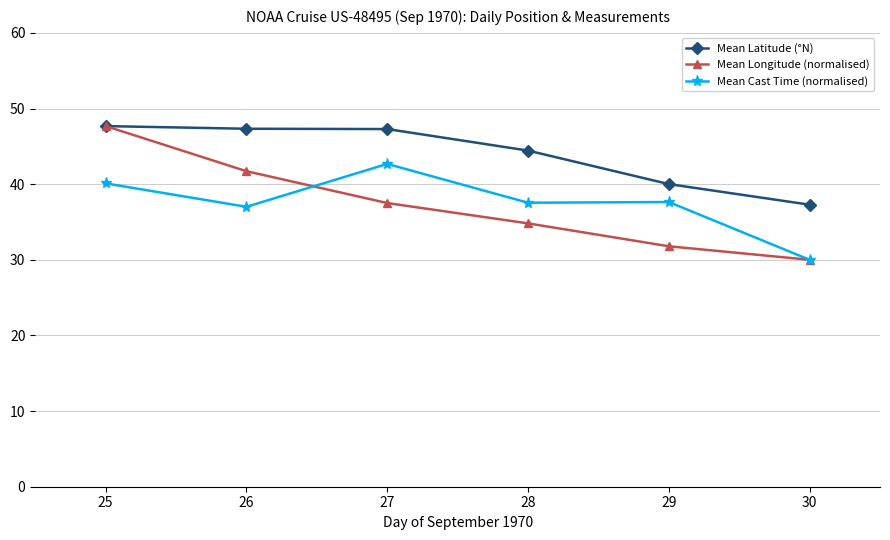

True or false: Mean Latitude (°N) and Mean Cast Time (normalised) intersect in this chart.

False